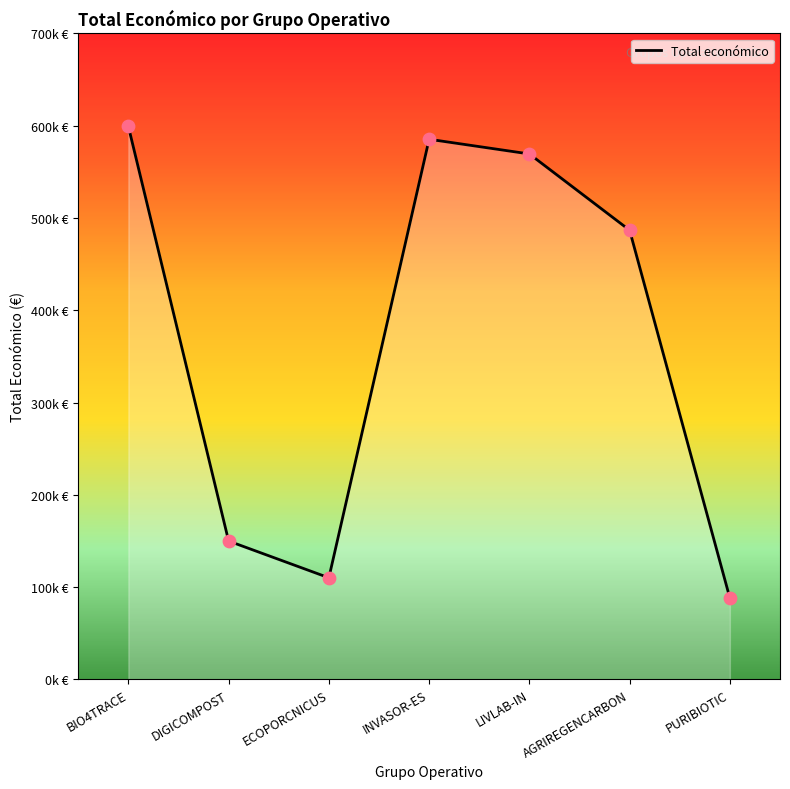

What is the change in value from DIGICOMPOST to INVASOR-ES?

+435346